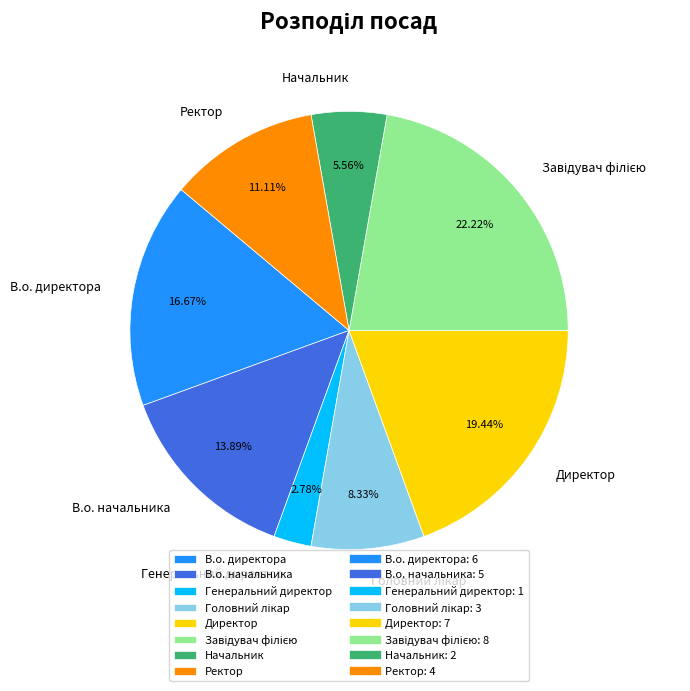

True or false: Директор accounts for 19% of the total.

True